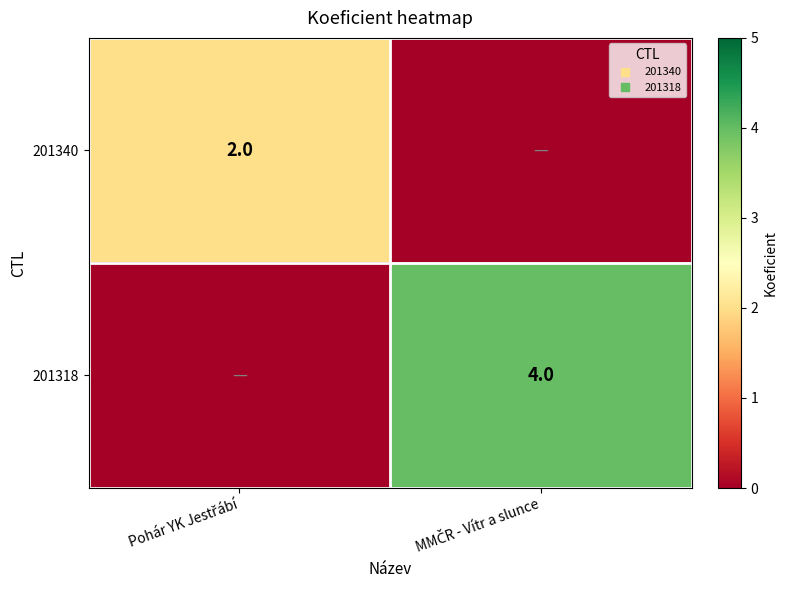

Is it true that 201318 equals -3 at Pohár YK Jestřábí?

False